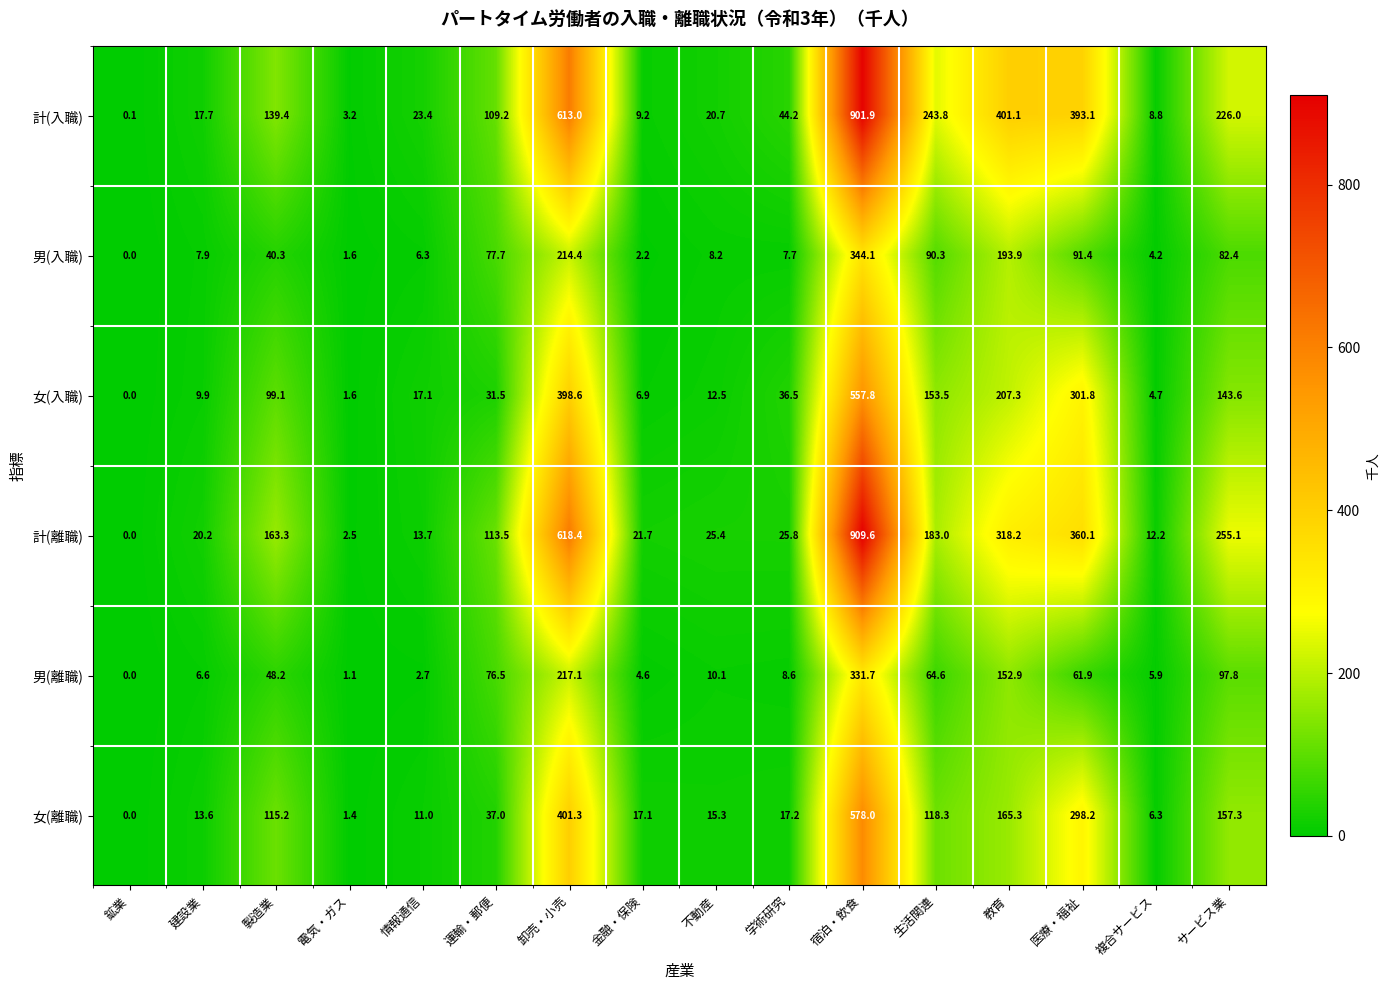

What is the sum of the 男(入職) values at 生活関連 and 医療・福祉?

181.7